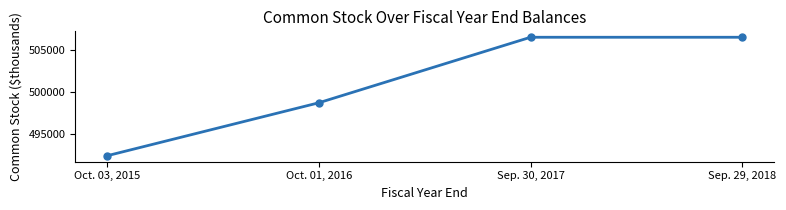

The value at Oct. 03, 2015 is 492339. True or false?

True